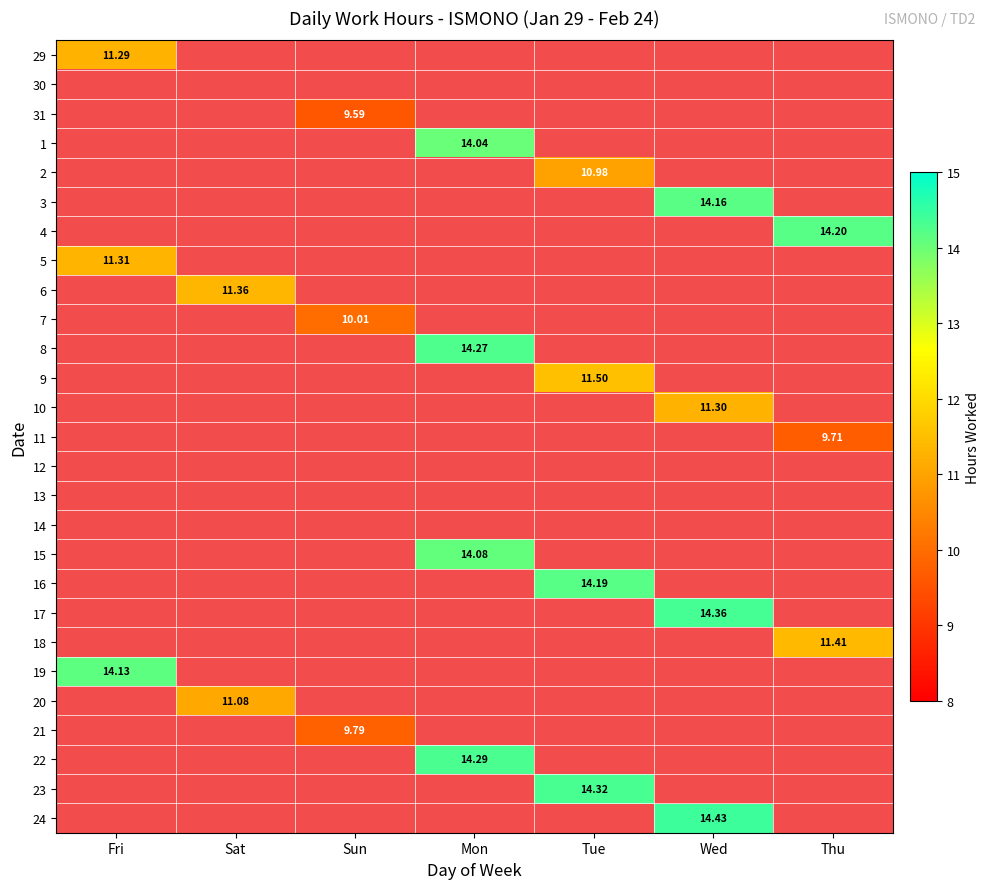

Which label corresponds to the largest value in the chart?

Wed